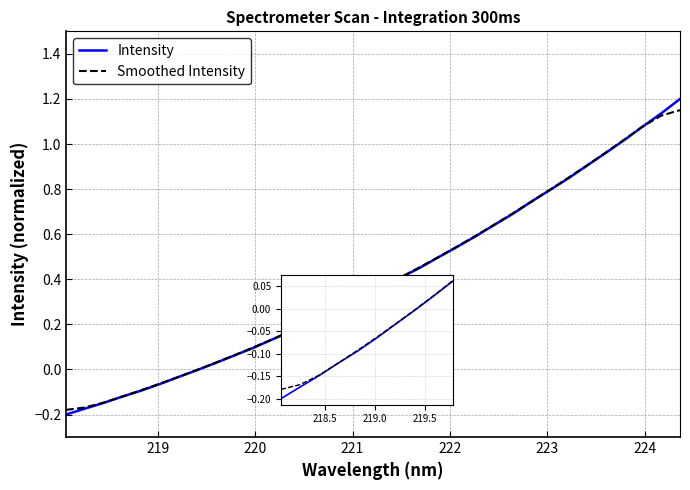

Which series has the largest range (max minus min)?

Intensity